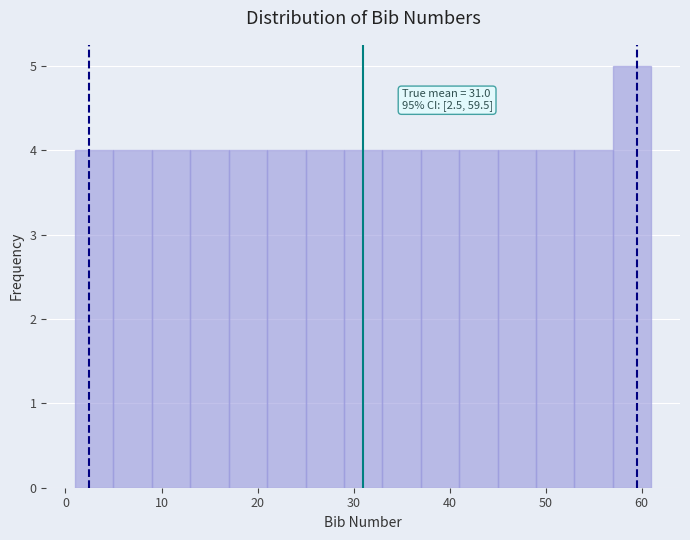

Which range on the x-axis has the tallest bar?

57 to 61